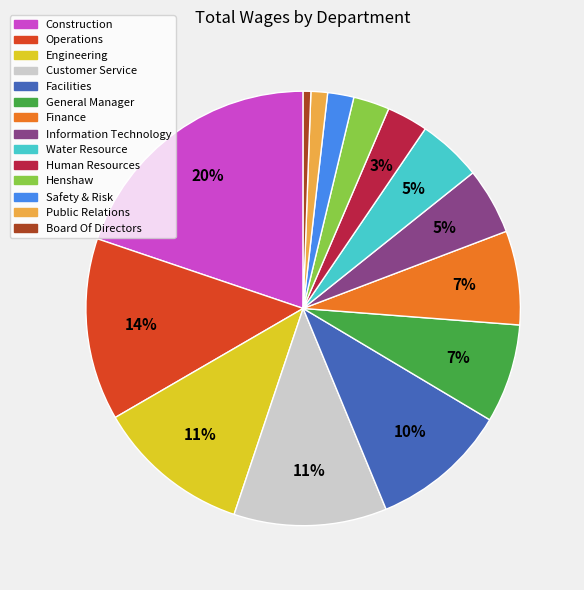

To the nearest percent, what portion does Finance represent?

7%